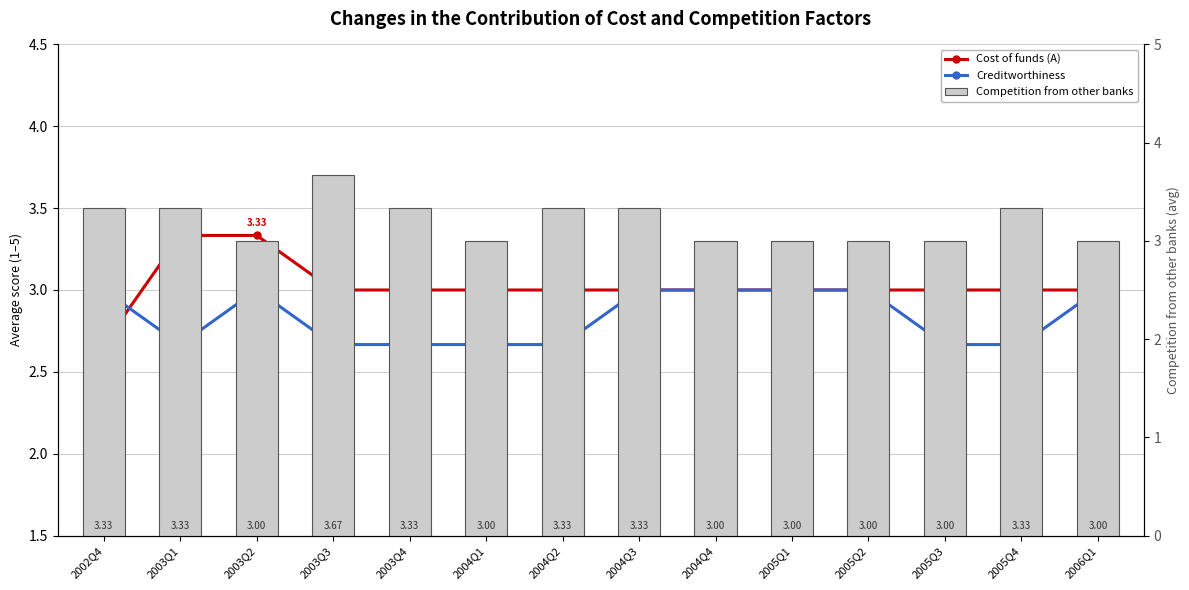

What is the difference between the maximum and minimum values in the Competition from other banks series?

0.7